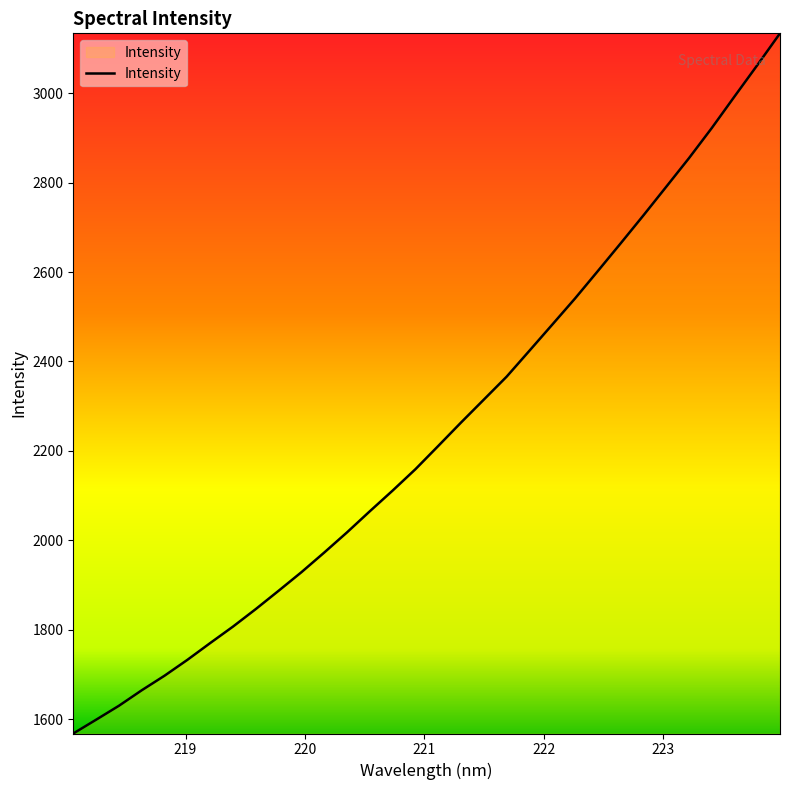

What is the difference between the maximum and minimum values?

1565.7